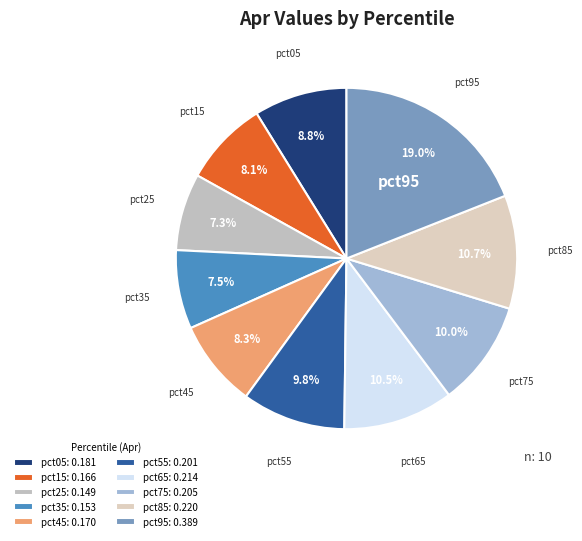

Which category has the smallest portion of the pie?

pct25